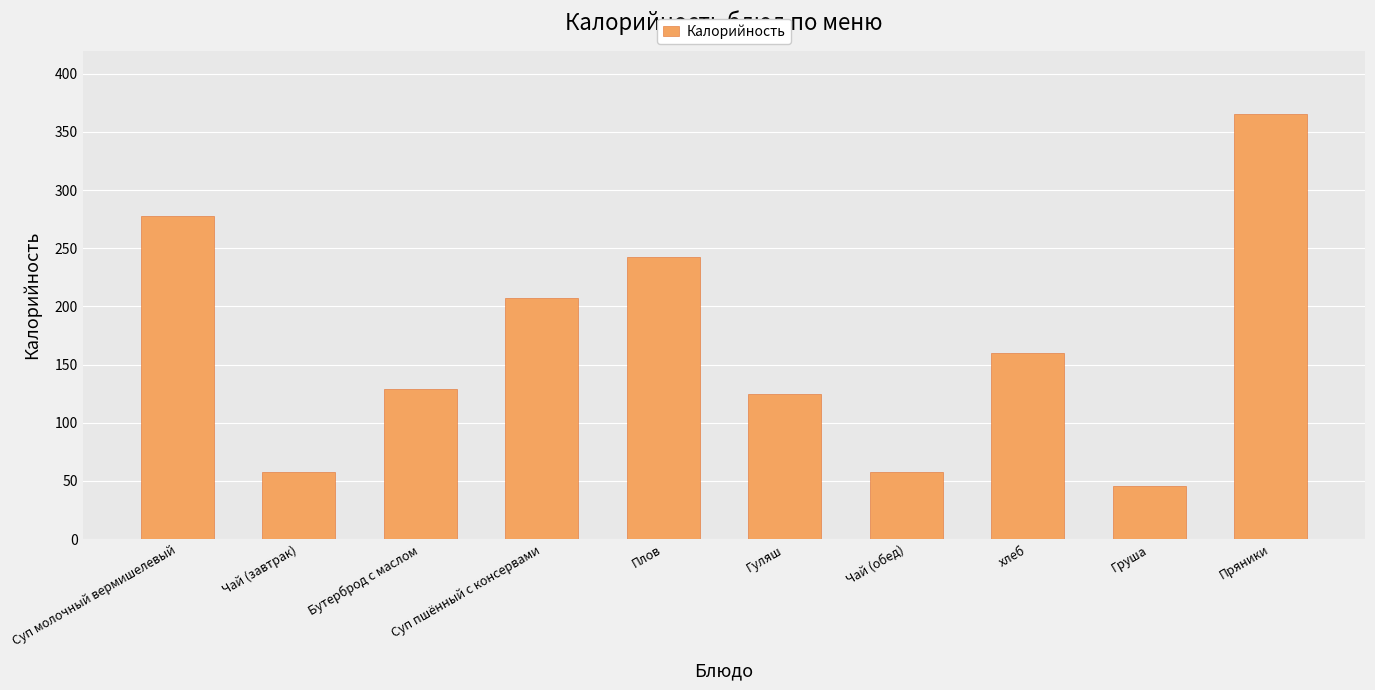

What value does the data have at Пряники?

365